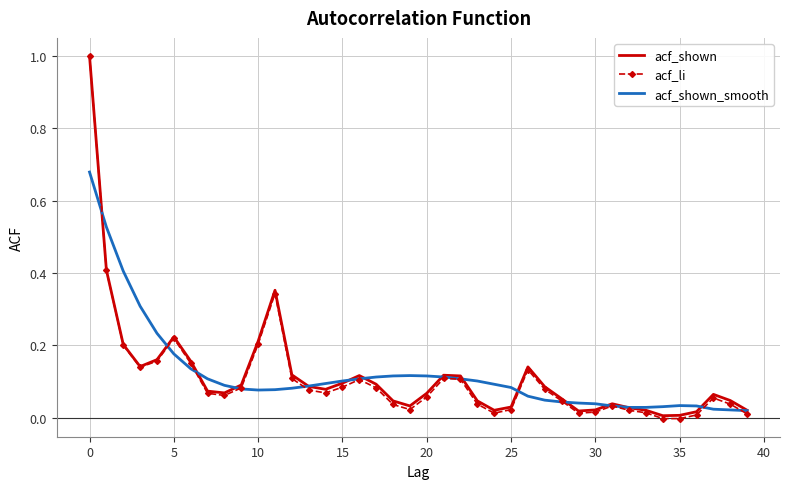

Which series has the largest range (max minus min)?

acf_li